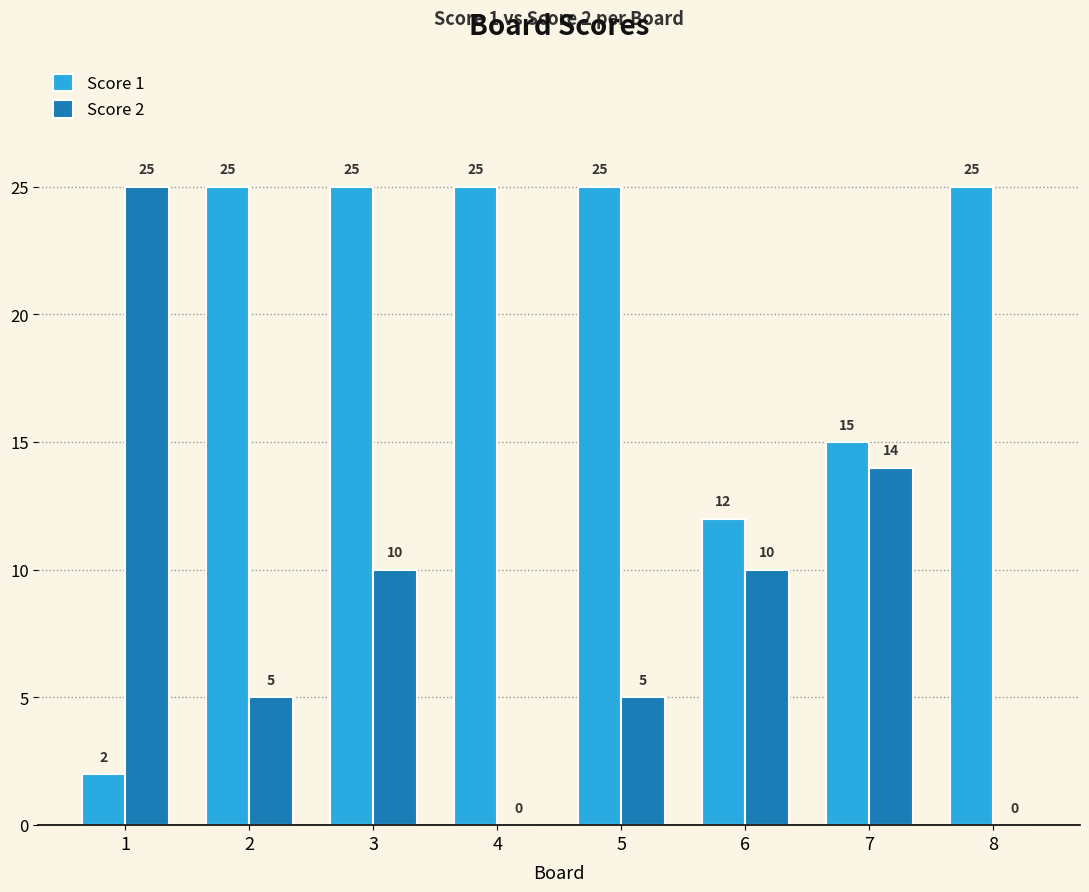

How many series are shown in this chart?

2